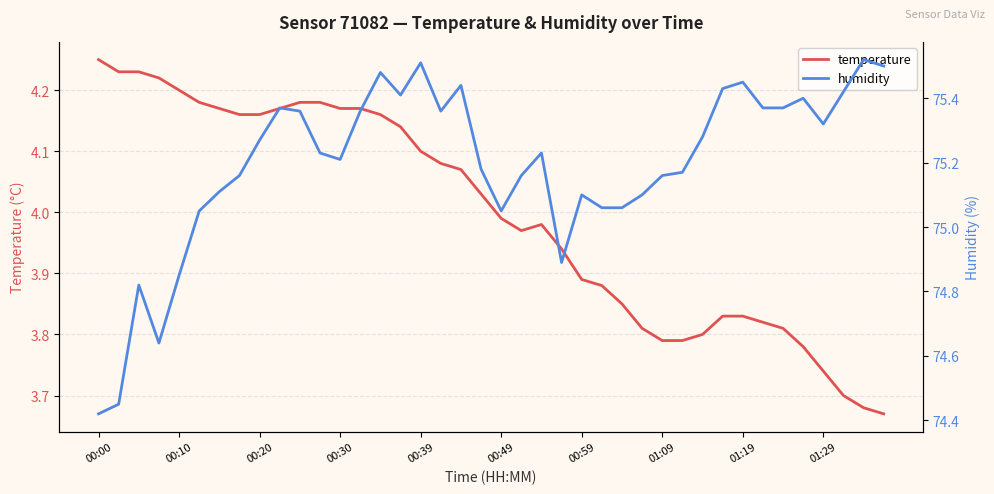

What is the difference between the highest and lowest values at 25?

71.2